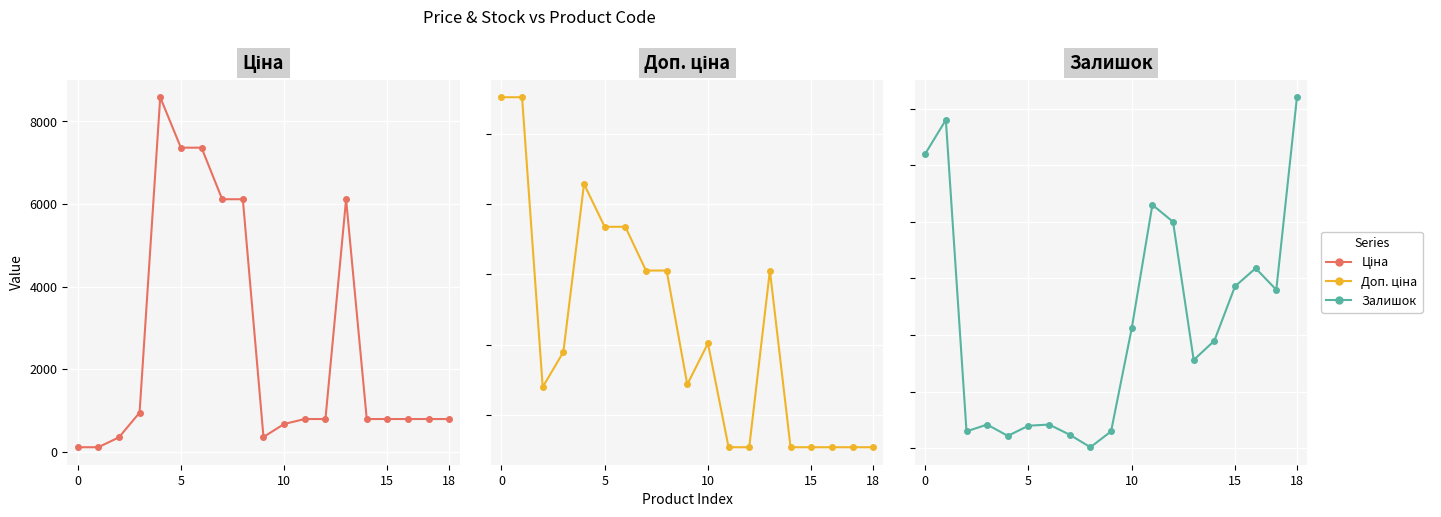

What is the minimum value shown in the chart?

1.0